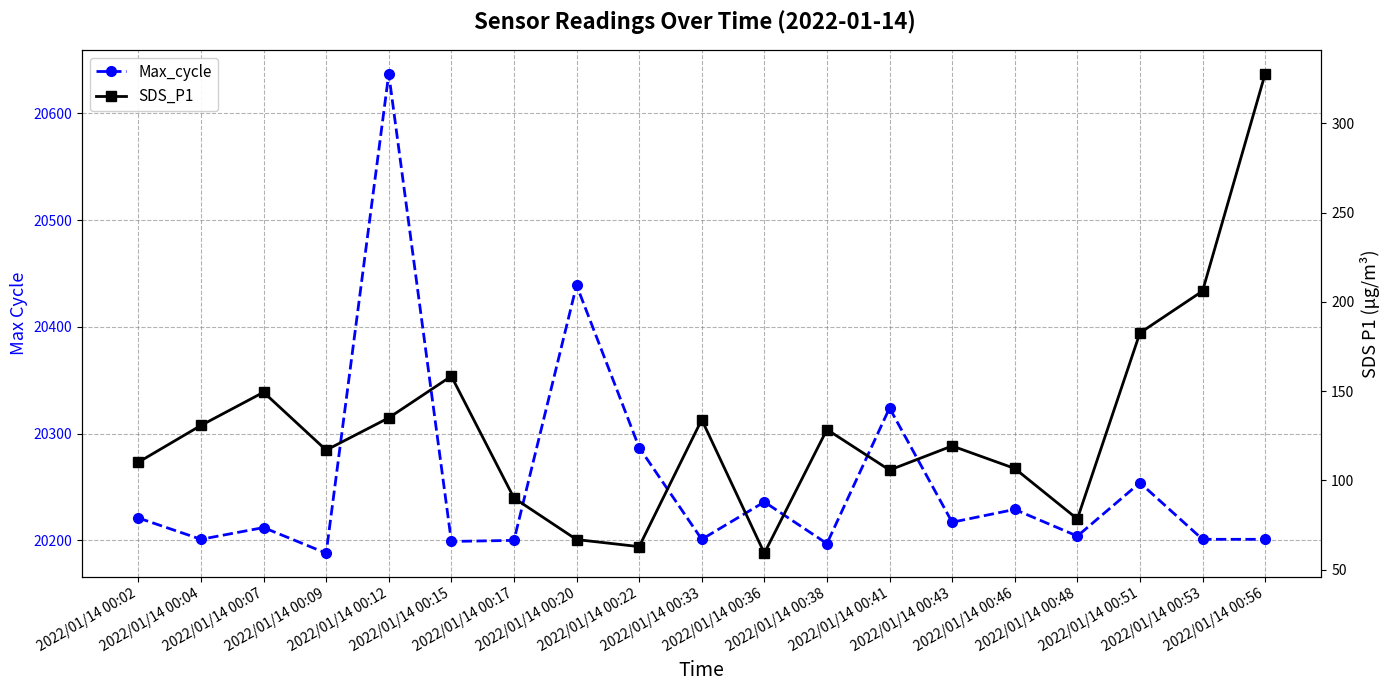

Is it true that Max_cycle equals 34494.2 at 2022/01/14 00:07?

False